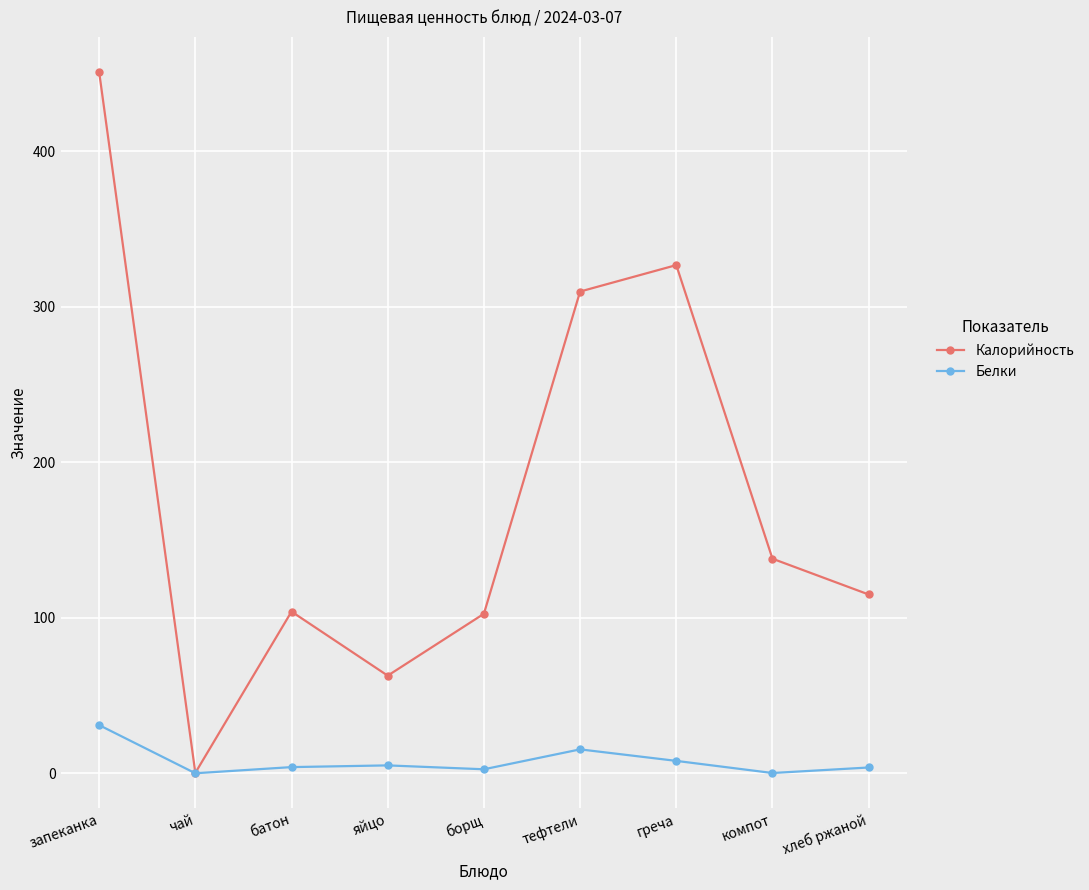

The value of Калорийность at компот is 138.0. True or false?

True